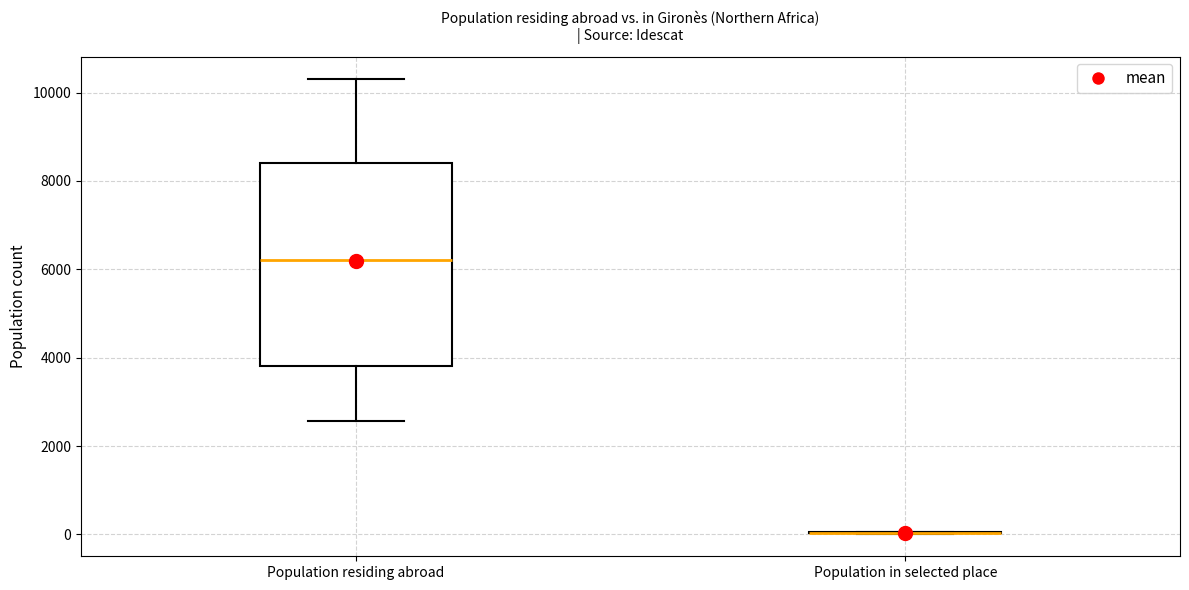

Reading left to right, read every box against the y-axis: the position of its median line, the range the box covers, and the ends of its whiskers. The values are not printed on the chart, so give them approximately, as read against the axis.

Population residing abroad: median 6200, box 3800 to 8400, whiskers 2600 to 10400
Population in selected place: box collapsed to a line at 0, whiskers 0 to 0